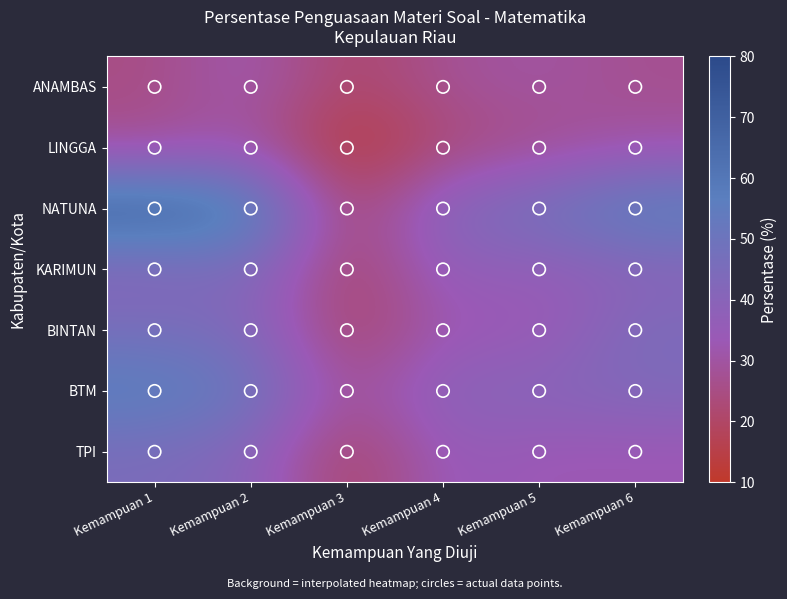

What is the maximum value shown in the chart?

73.1